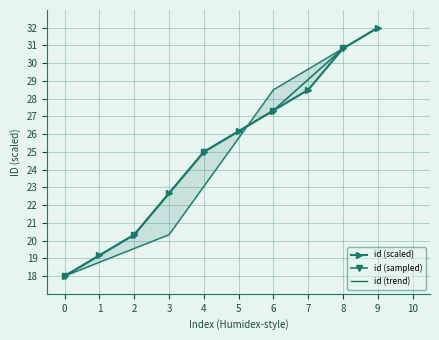

Is this an area chart (filled region under the line)?

No